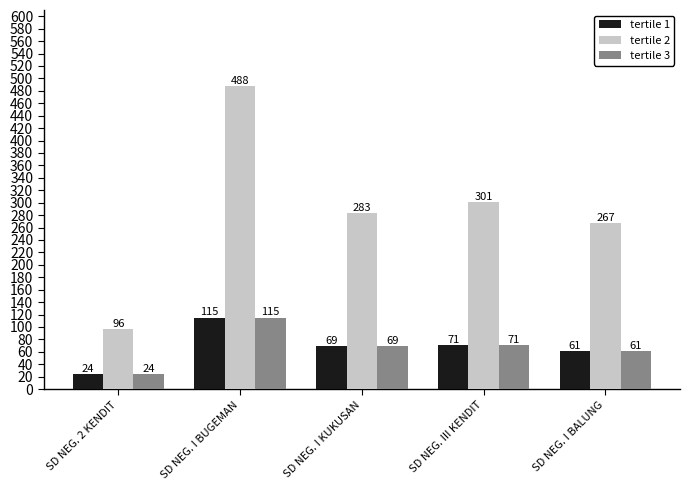

What is the label of the 5th bar from the left?

SD NEG. I BALUNG